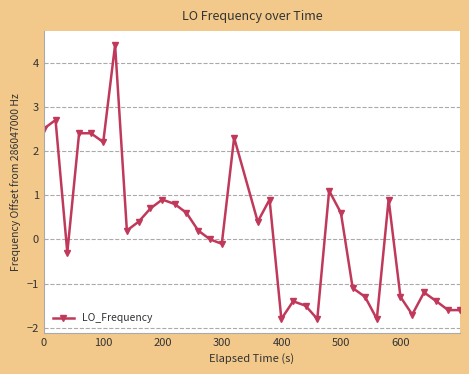

True or false: the data has more than 1 interior local peaks.

True